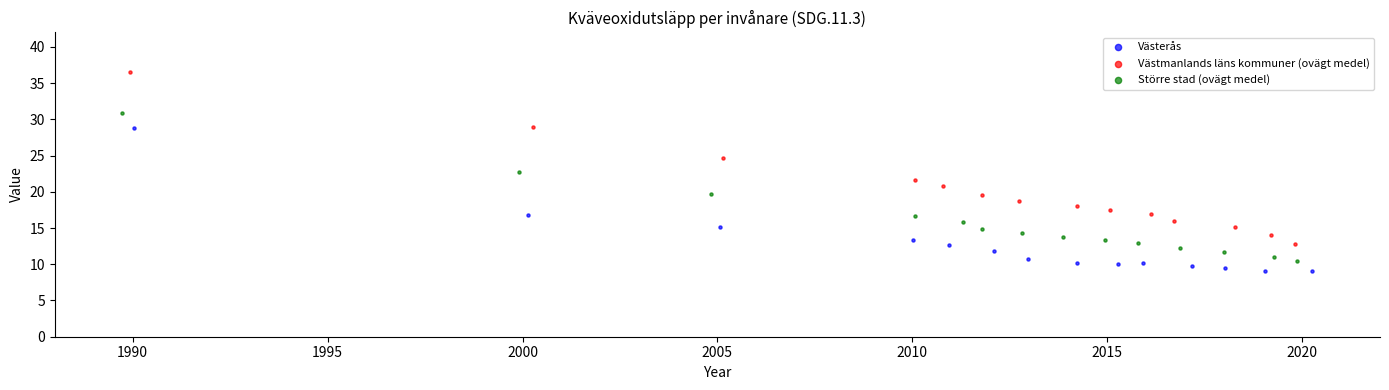

Which series has the widest spread of Y values?

Västmanlands läns kommuner (ovägt medel)